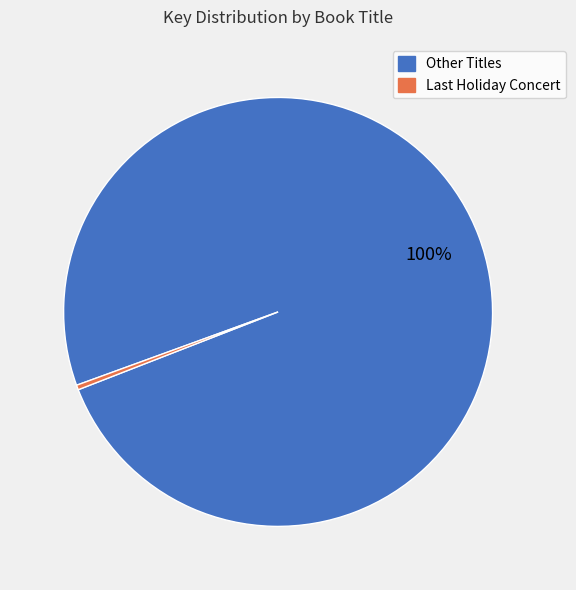

To the nearest percent, what percentage of the pie is Other Titles?

100%